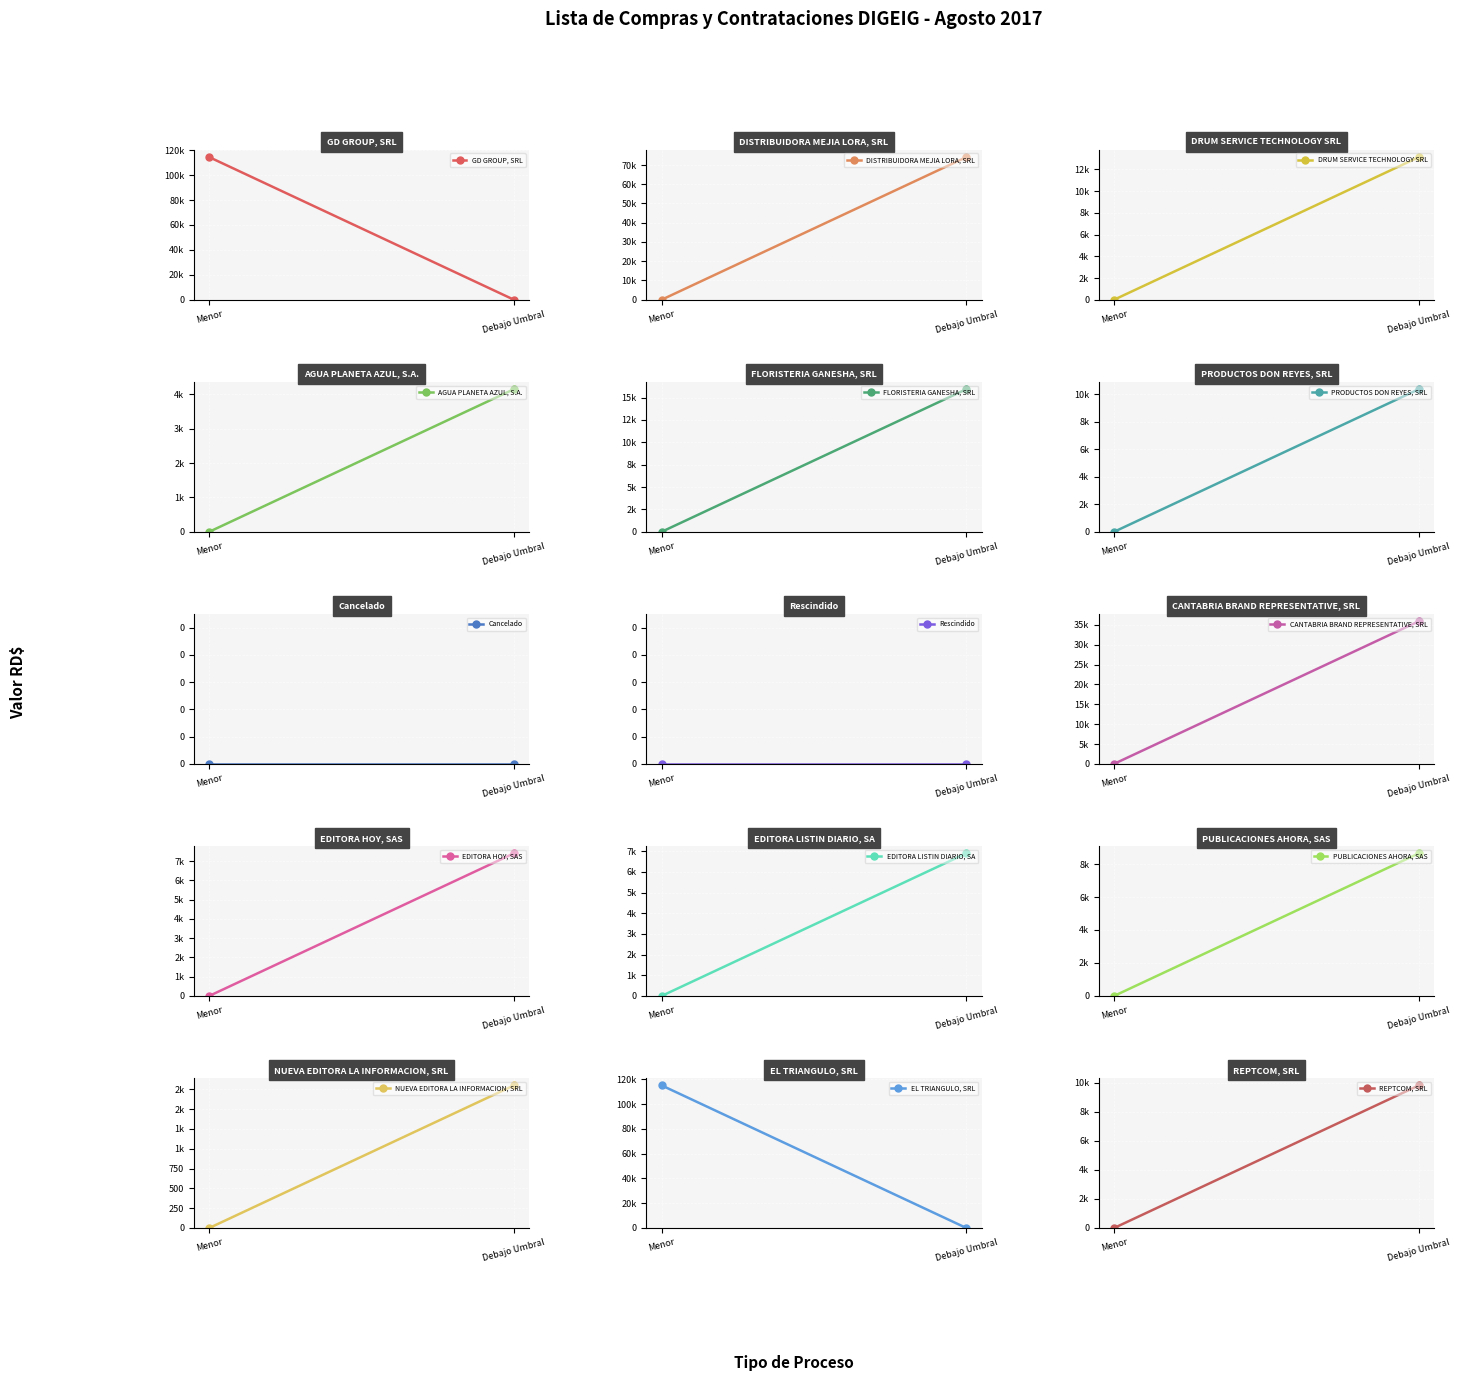

Is it true that Compras por Debajo del Umbral equals 22850.1 at DIGEIG-2017-00147?

False